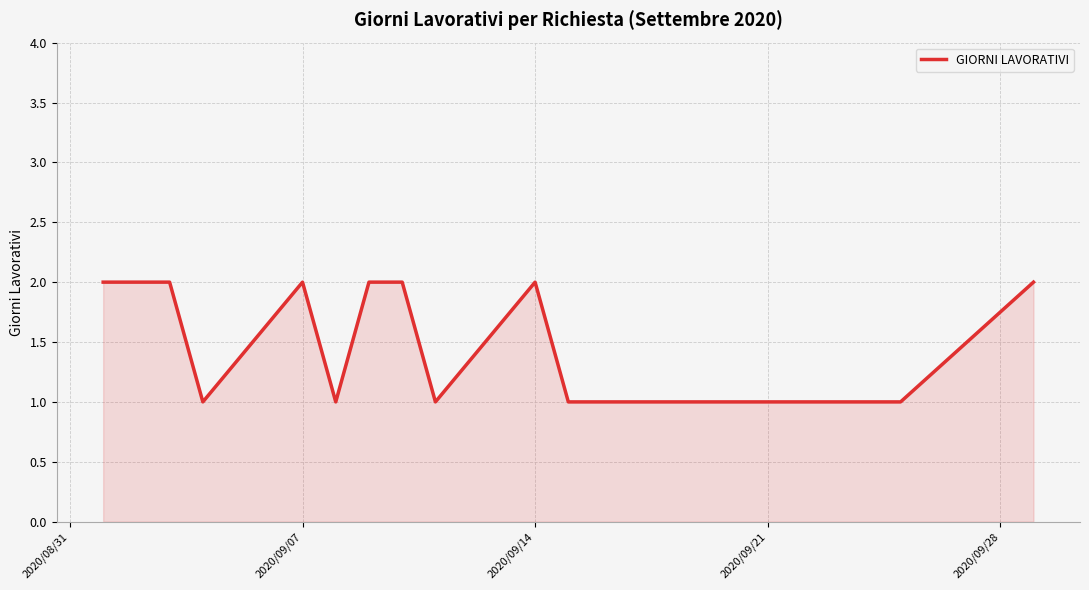

Is this an area chart (filled region under the line)?

Yes